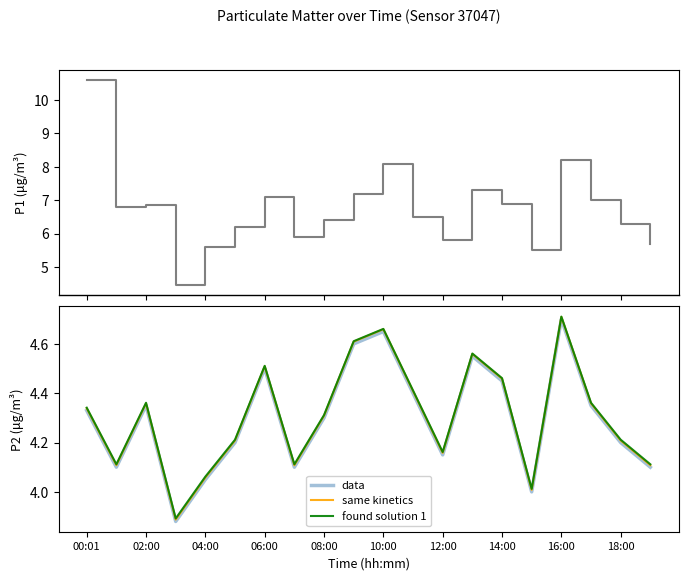

True or false: P1 has more than 1 interior local peaks.

True